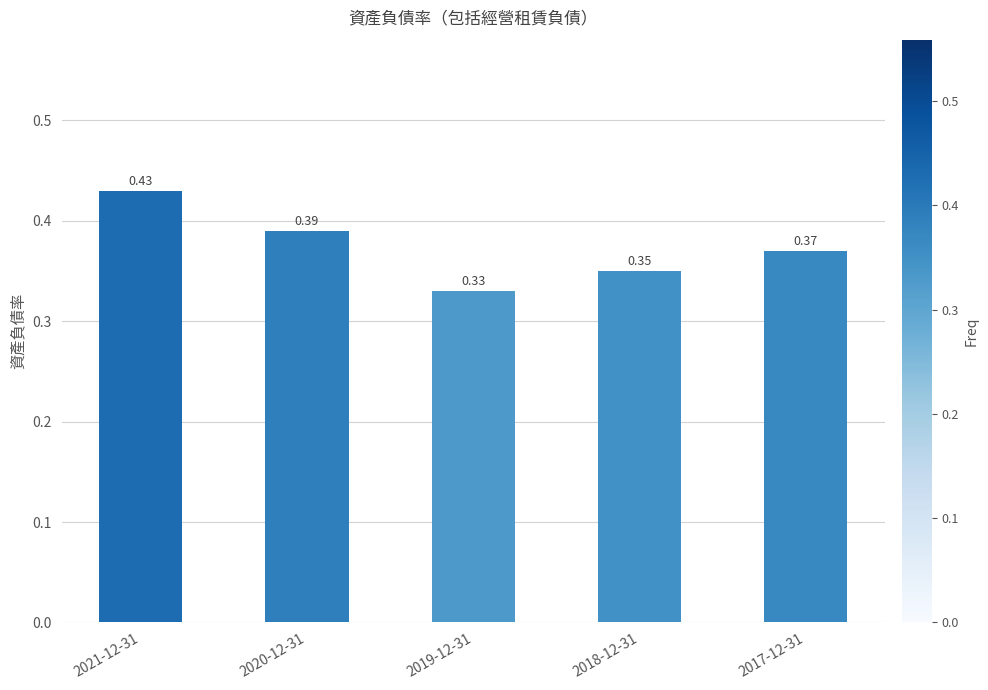

What is the label of the 1st bar from the right?

2017-12-31